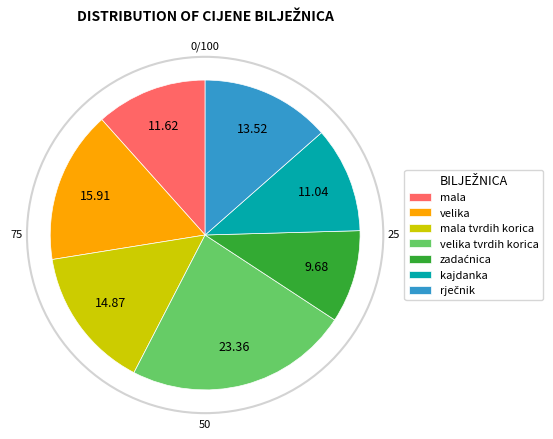

Does kajdanka account for over 50% of the chart?

No